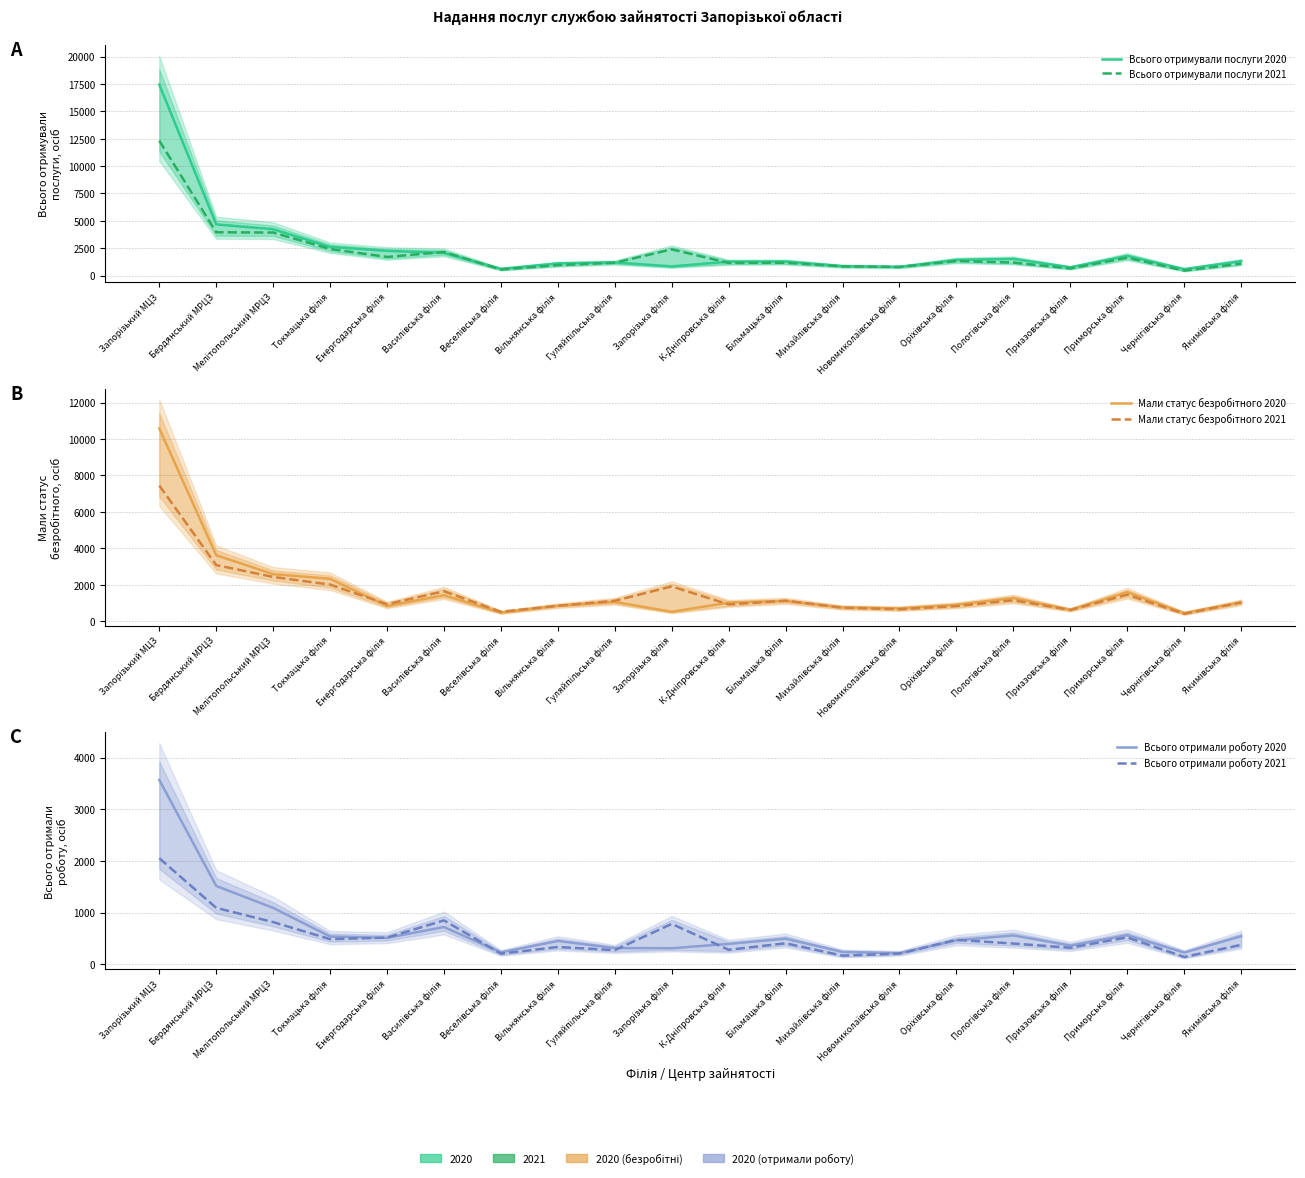

Which has a higher value, К-Дніпровська філія or Якимівська філія?

Якимівська філія